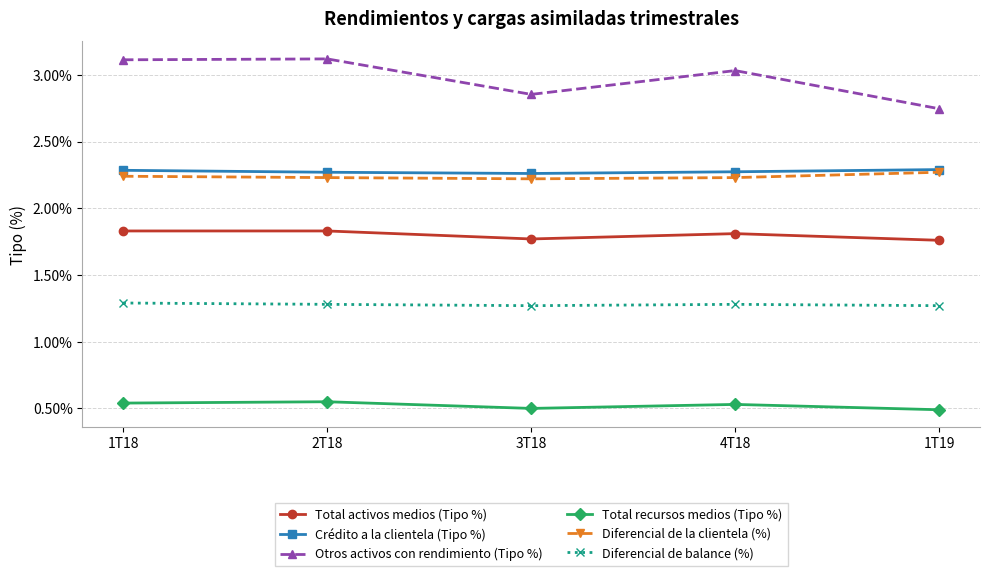

Which series has the largest range (max minus min)?

Otros activos con rendimiento (Tipo %)